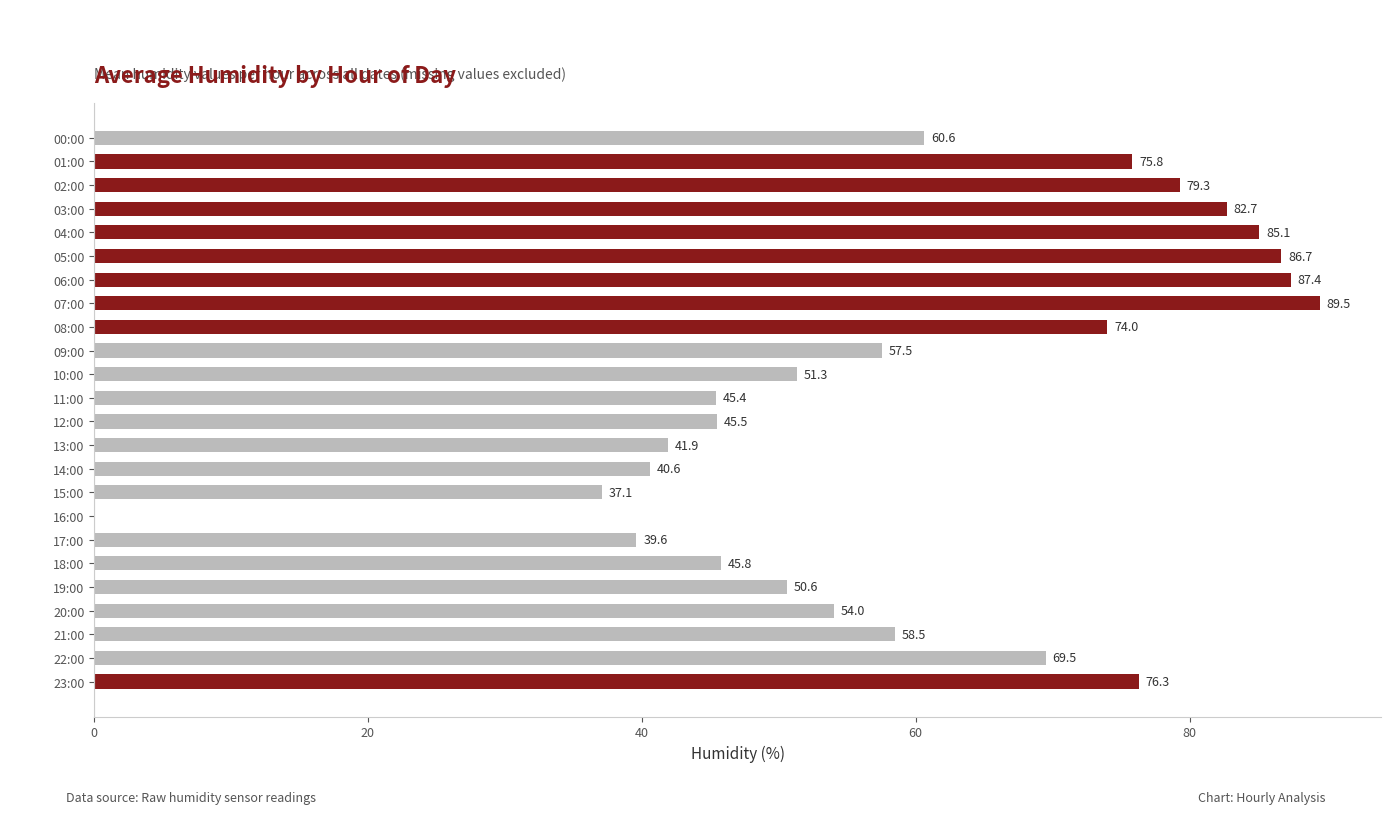

Are the bars horizontal?

Yes